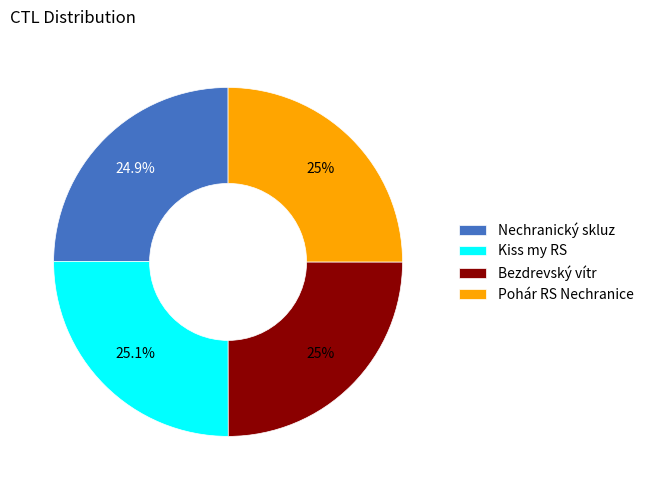

Combined, what portion of the pie is Pohár RS Nechranice and Kiss my RS?

50.1%